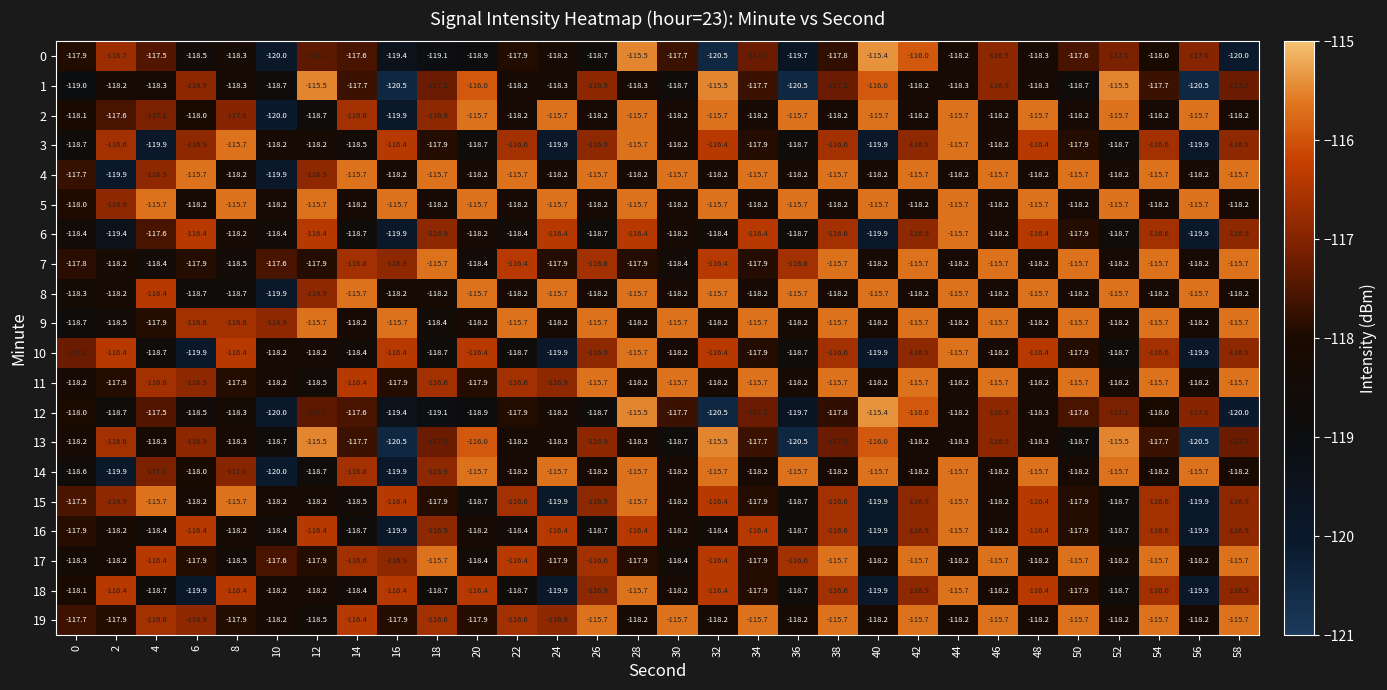

At how many categories does at least one series exceed -117?

29